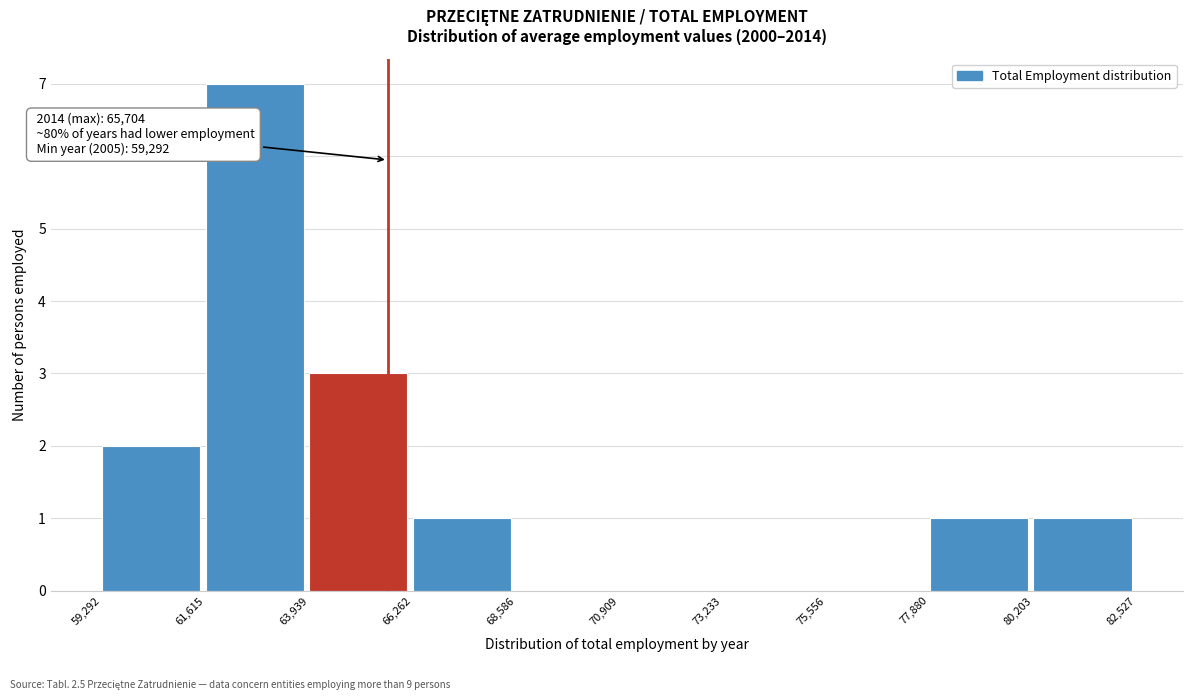

Over which range of the x-axis is the bar tallest?

61,615 to 63,939